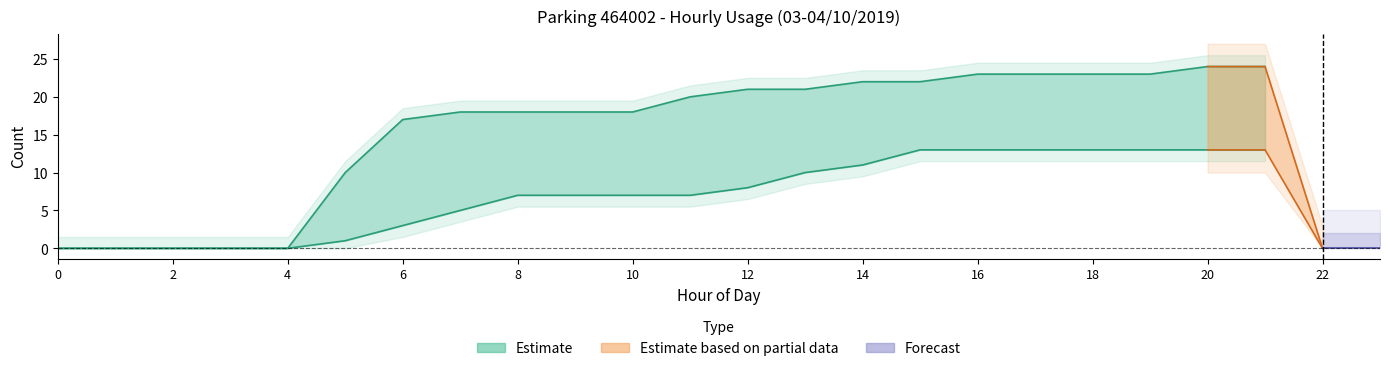

What is the approximate value of NB_ABONNE at 11, to the nearest 10?

20